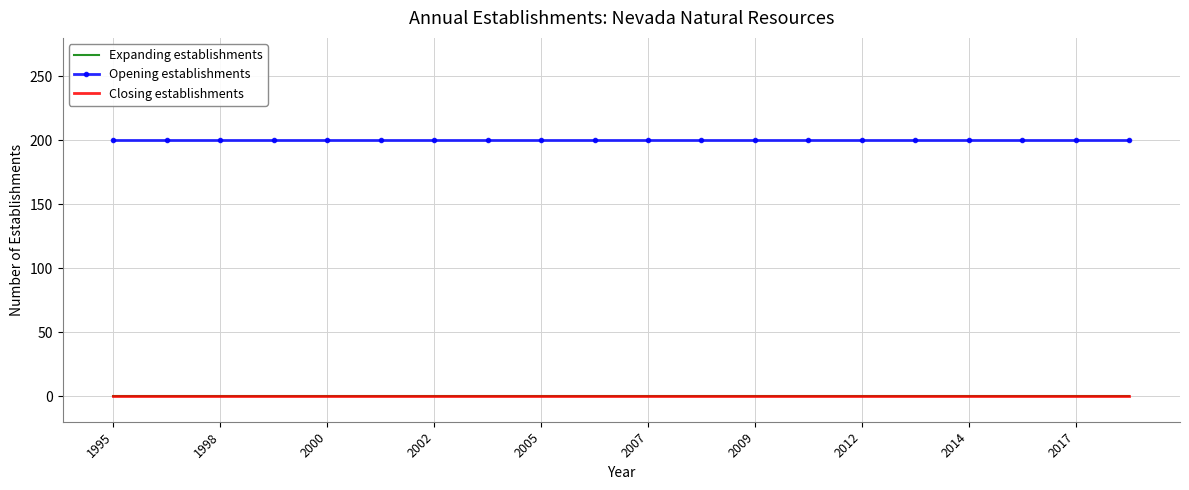

True or false: Closing establishments and Opening establishments intersect in this chart.

False